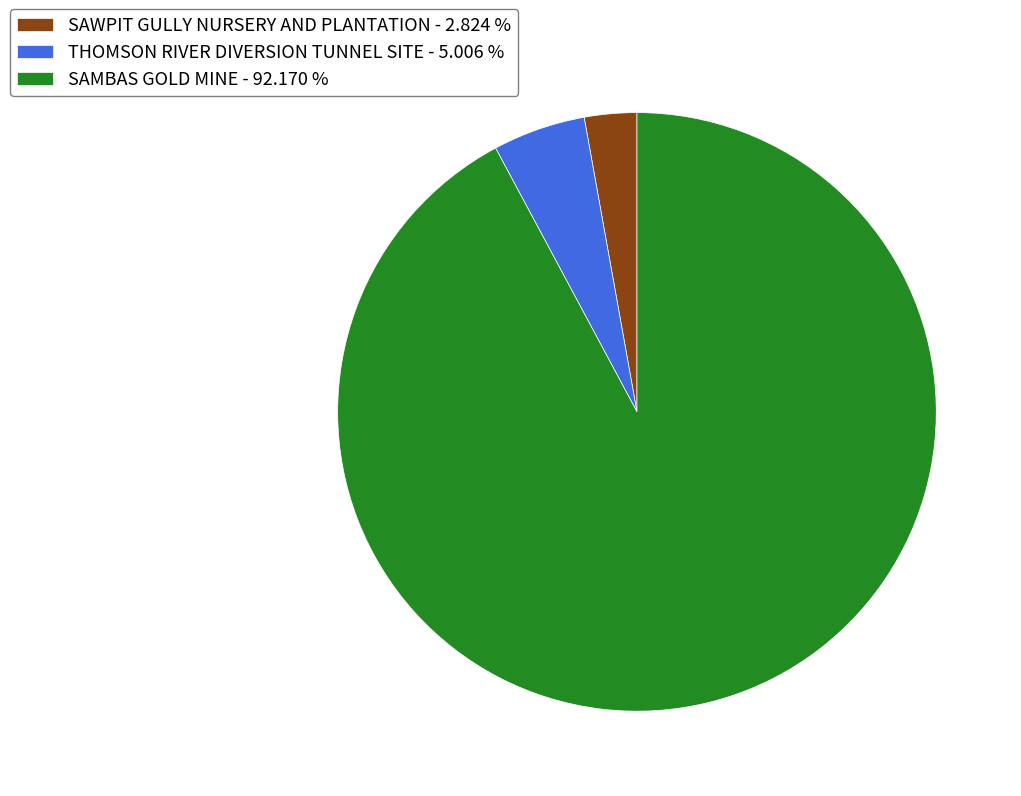

Is there a majority slice in this chart?

Yes